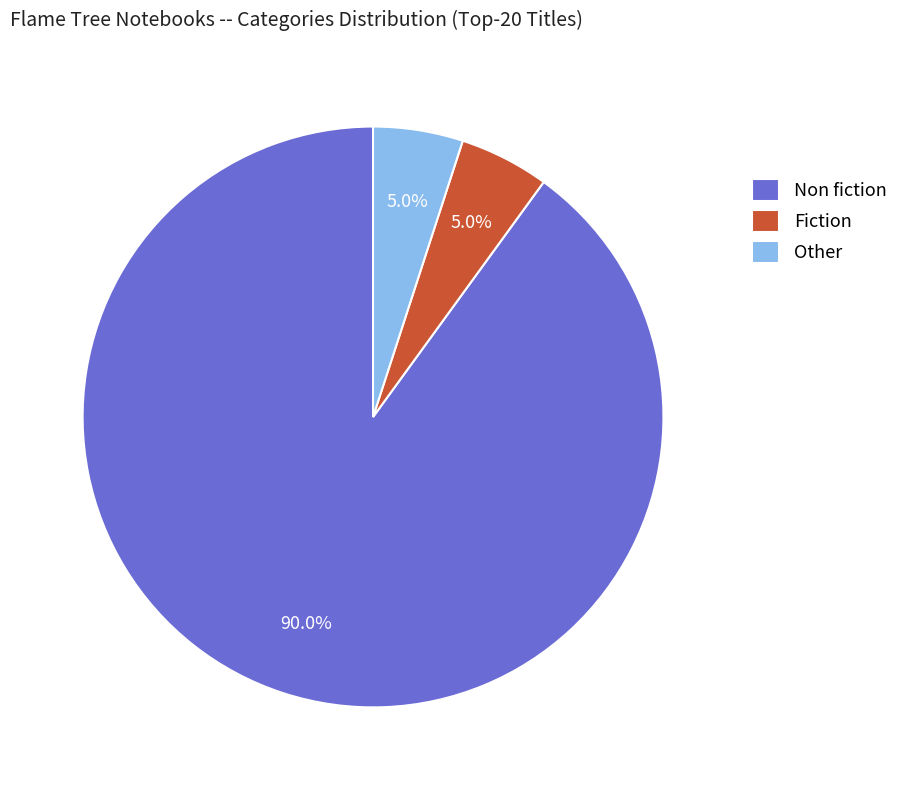

How many slices are in this pie chart?

3